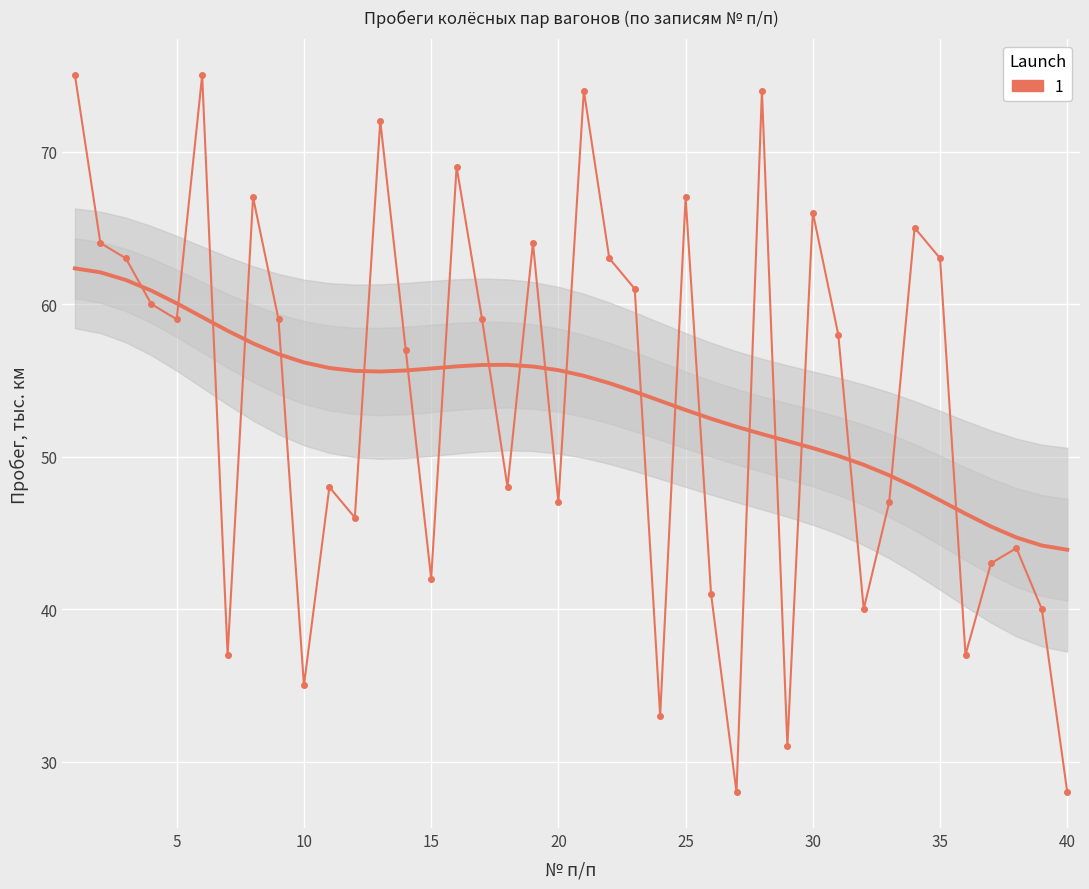

How many values exceed 59?

17